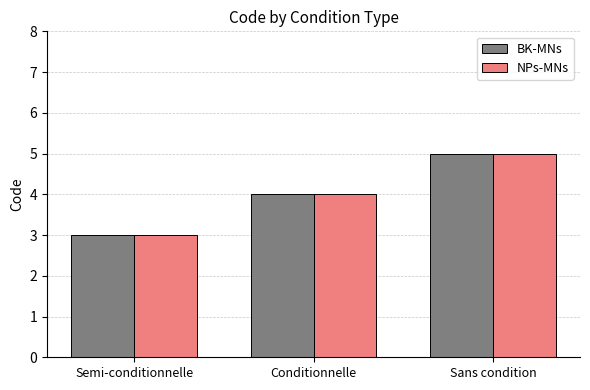

Which category has the highest value in the BK-MNs series?

Sans condition